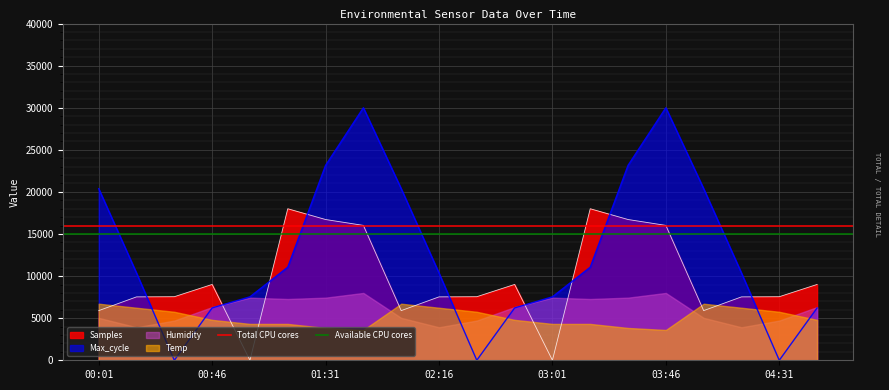

Does the chart display data point markers on the line(s)?

No